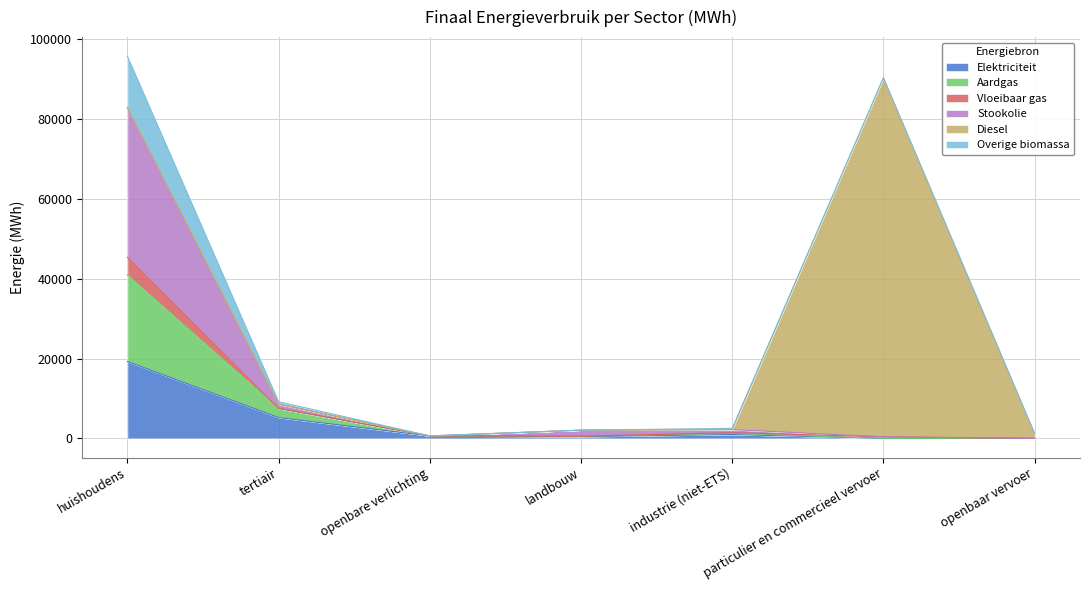

True or false: Elektriciteit has a value of 664.2 at industrie (niet-ETS).

False